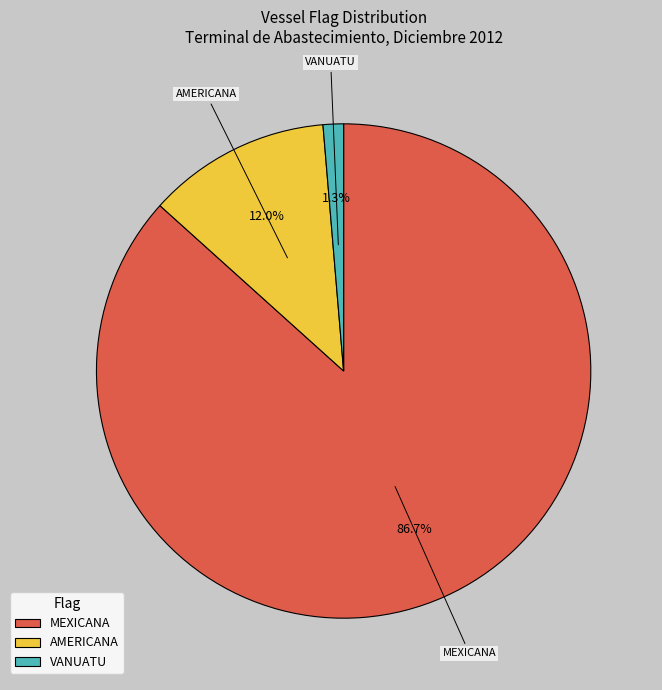

Is it true that MEXICANA is 87% of the pie?

True